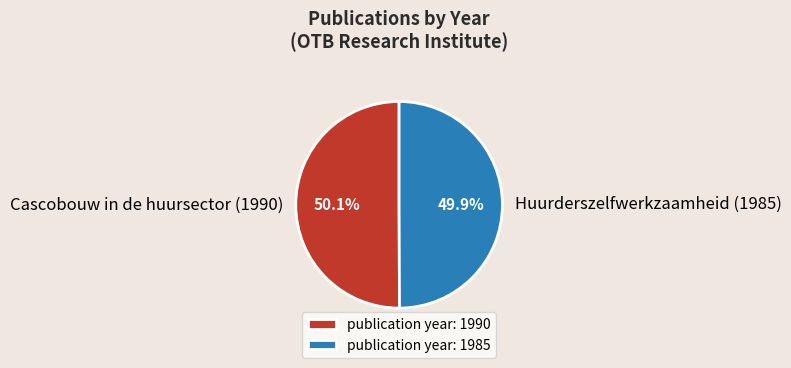

To the nearest percent, what is the average slice percentage?

50%